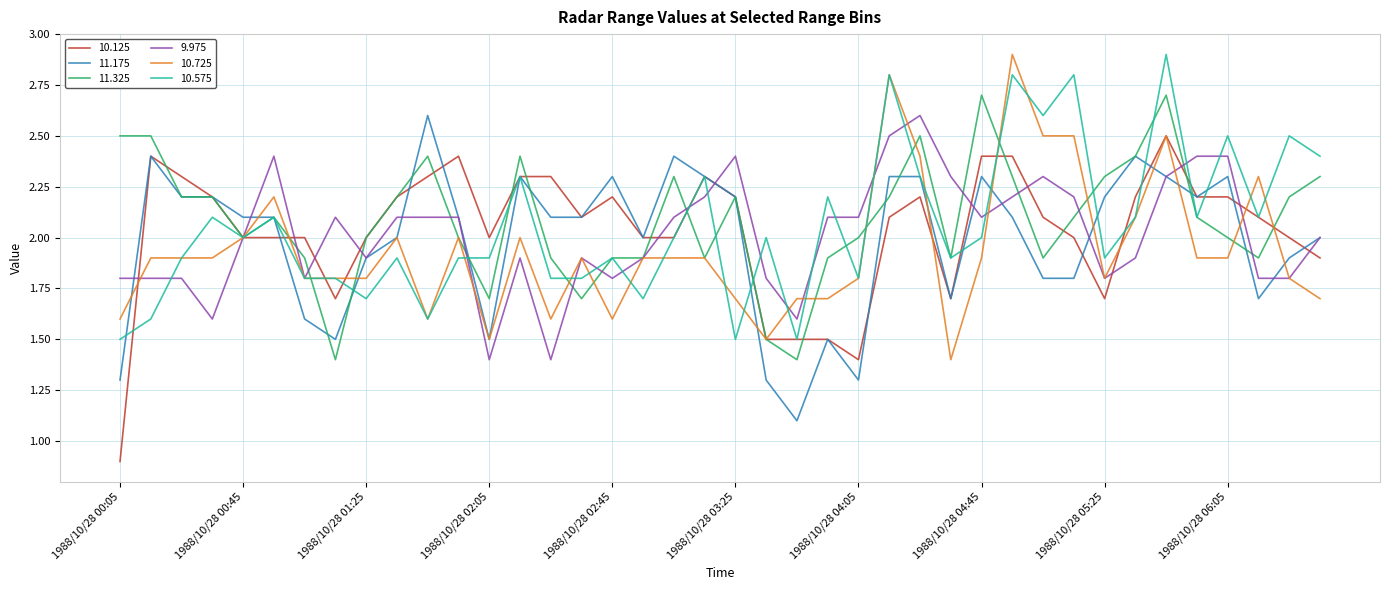

What are all the series names shown in the legend?

10.125, 11.175, 11.325, 9.975, 10.725, 10.575